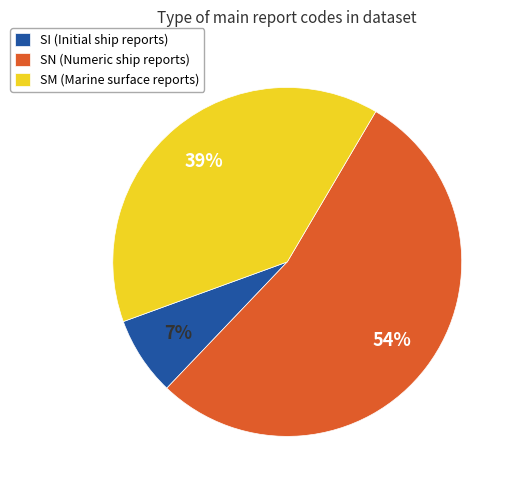

To the nearest percent, what is the average slice percentage?

33%